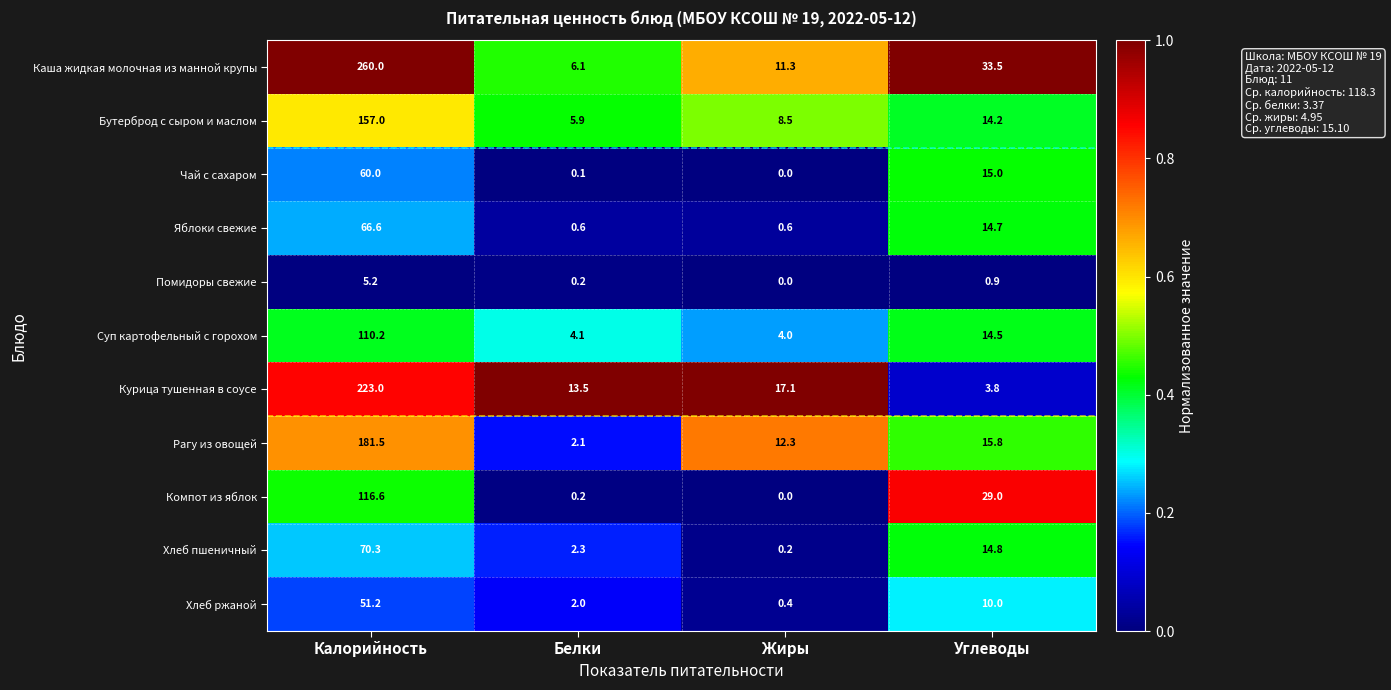

What is the average value of the Хлеб пшеничный series?

21.9